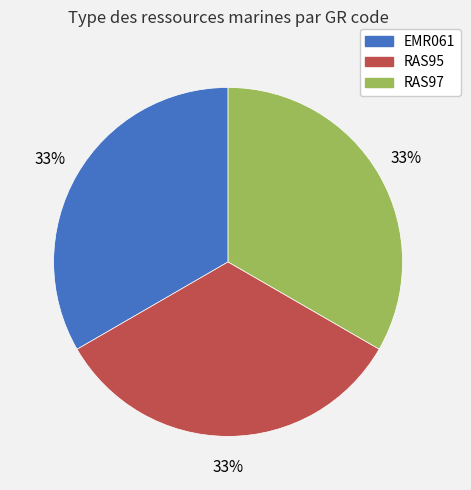

To the nearest percent, what portion does EMR061 represent?

33%